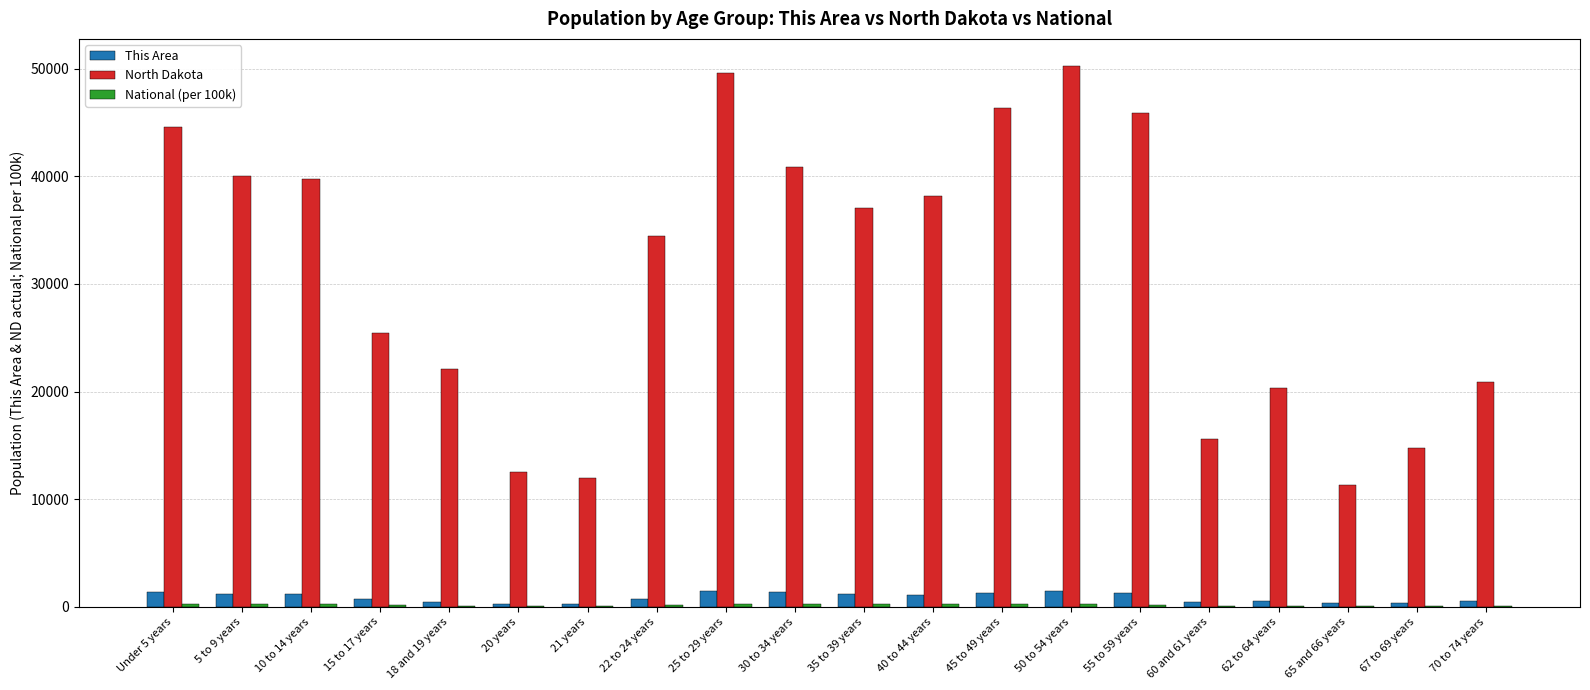

Between 21 years and 40 to 44 years, which series saw the biggest shift?

North Dakota